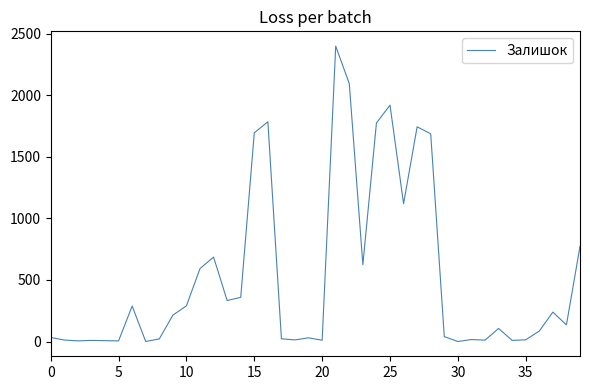

What is the maximum value shown in the chart?

2401